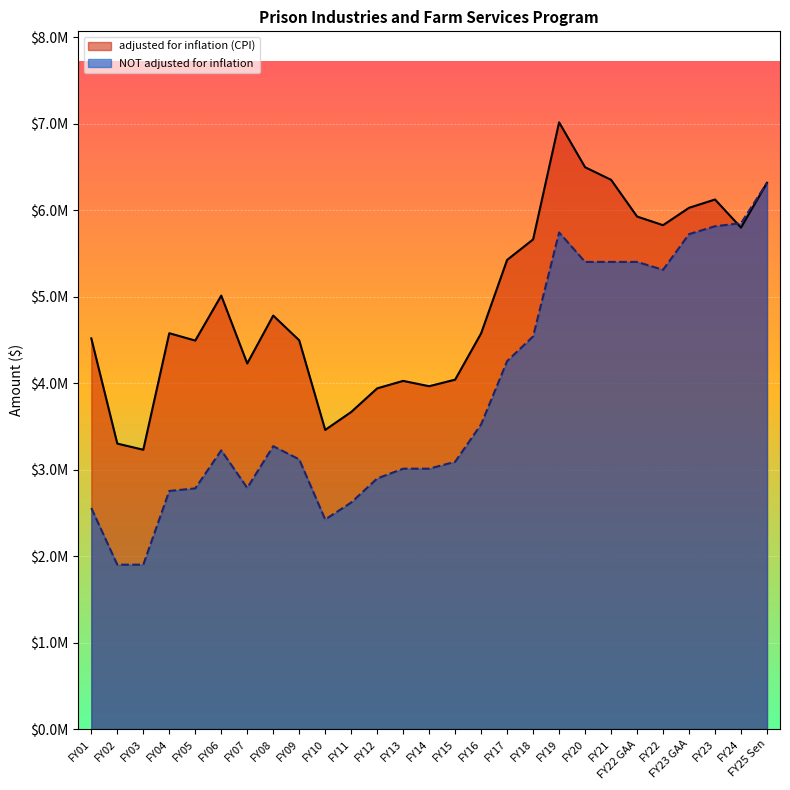

What is the spread (max minus min) of values at FY14?

953502